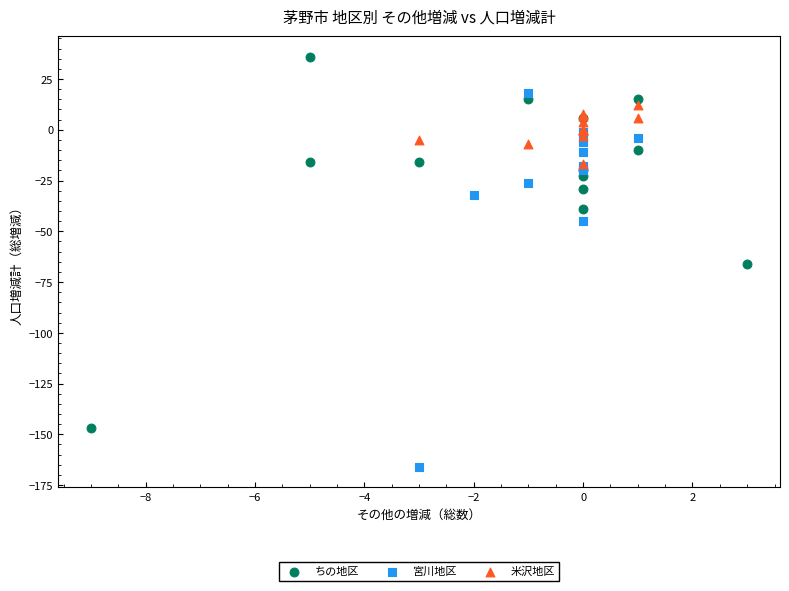

What are all the series names shown in the legend?

ちの地区, 宮川地区, 米沢地区